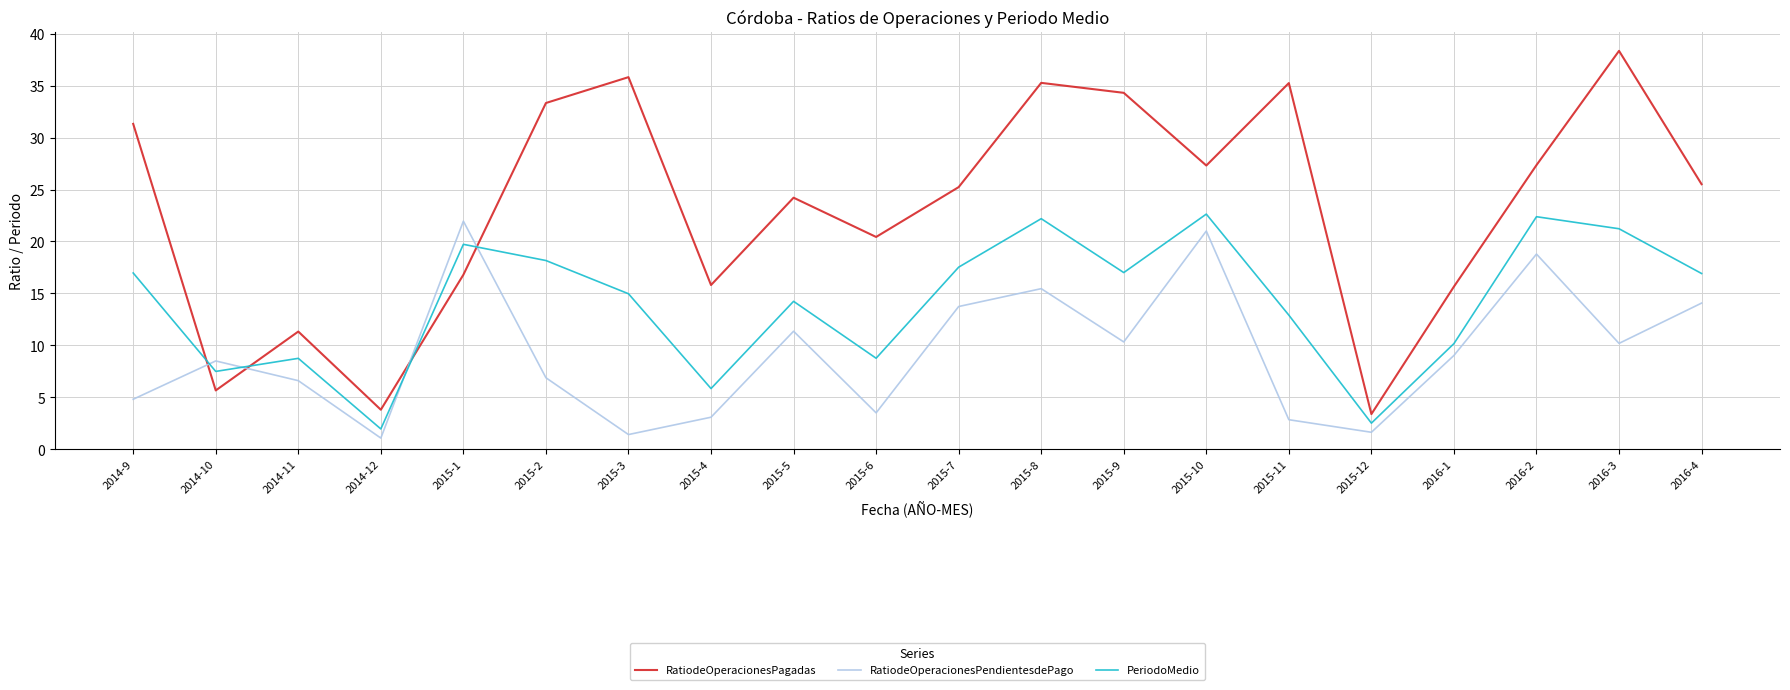

How many lines are shown in the chart?

3